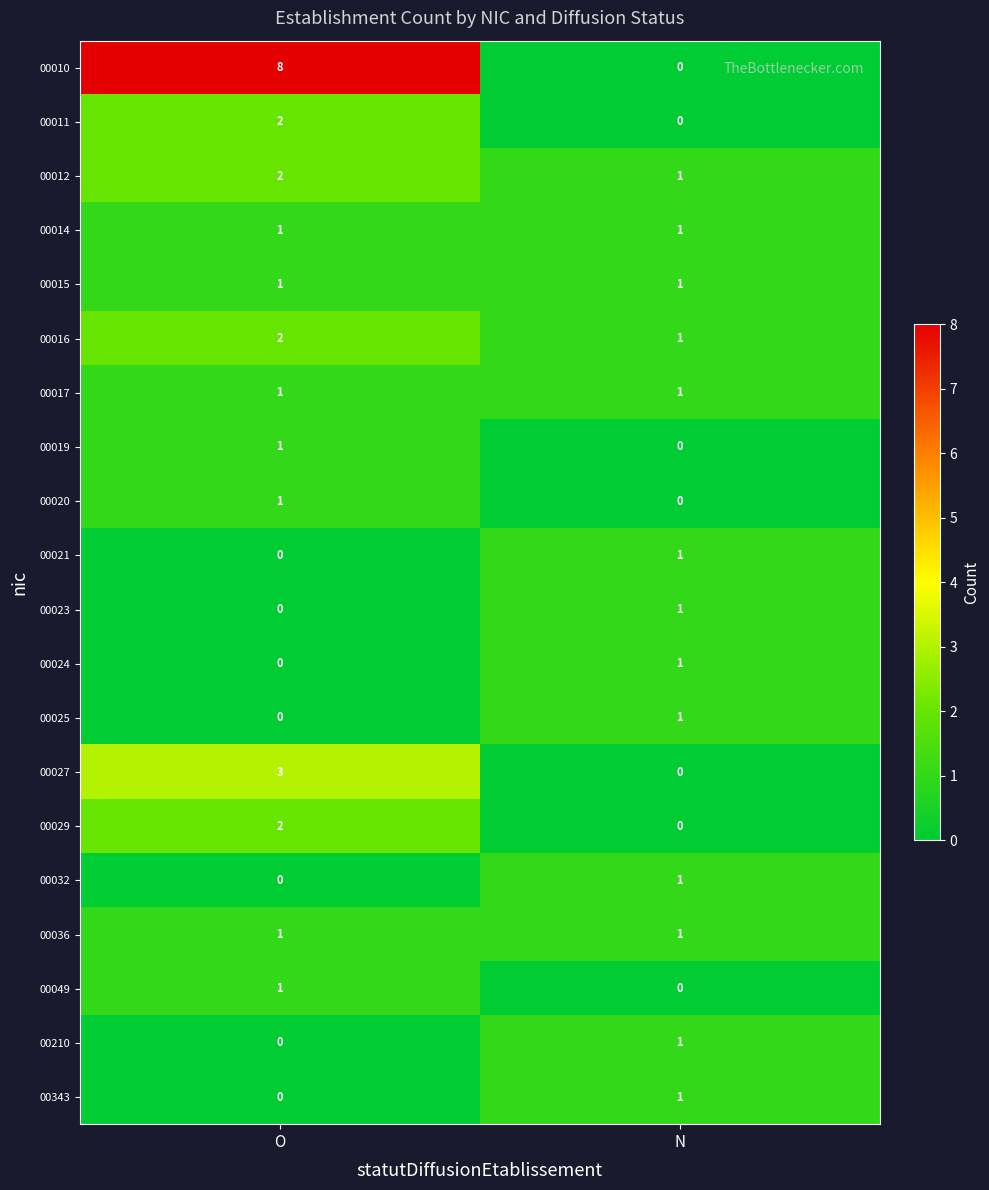

List the labels in order of 00027 value, largest first.

O, N